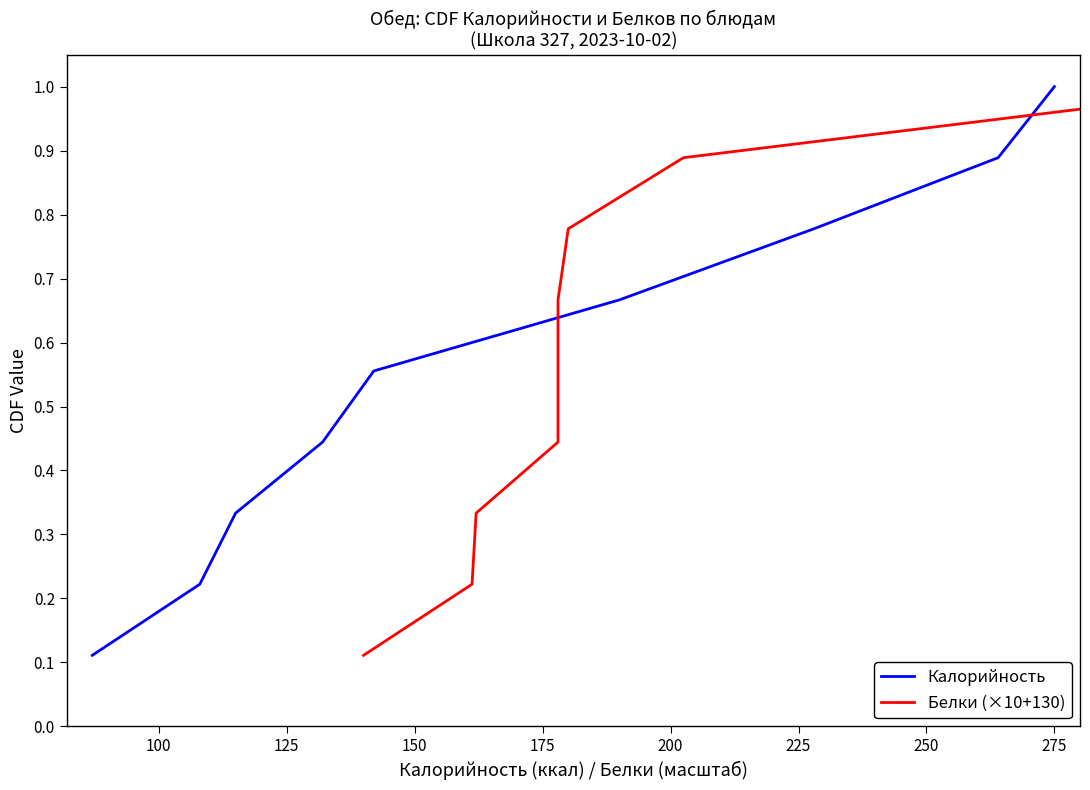

True or false: Белки (×10+130) has more than 1 points higher than both neighbors.

False